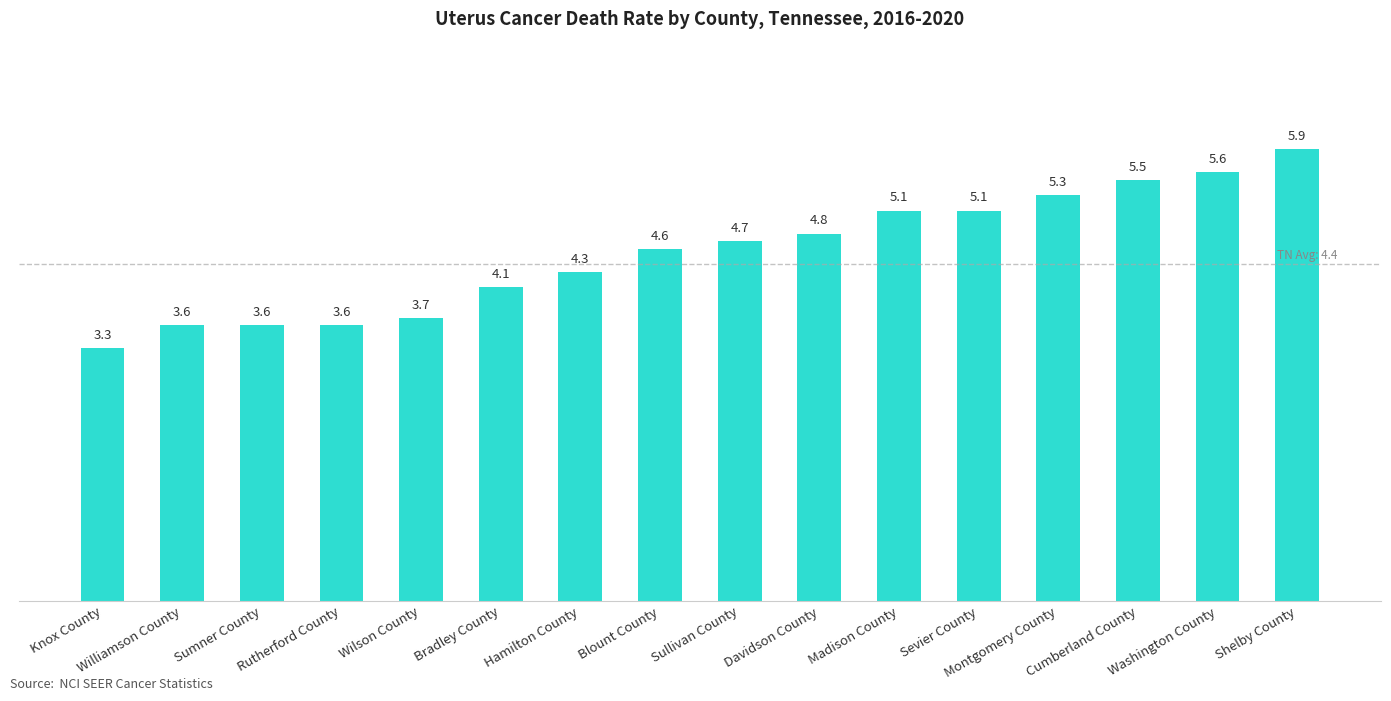

What position from the left is Madison County?

11